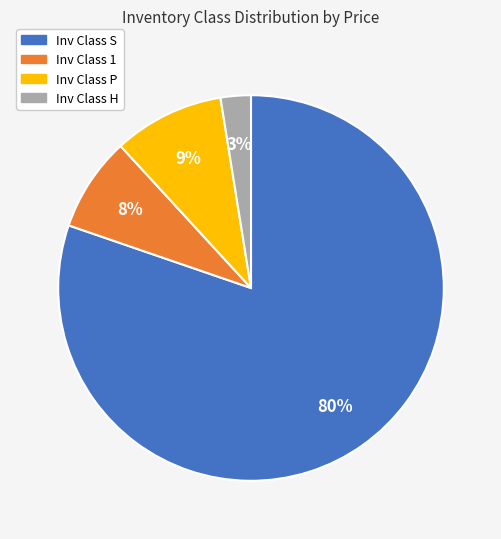

How many segments does this pie chart have?

4